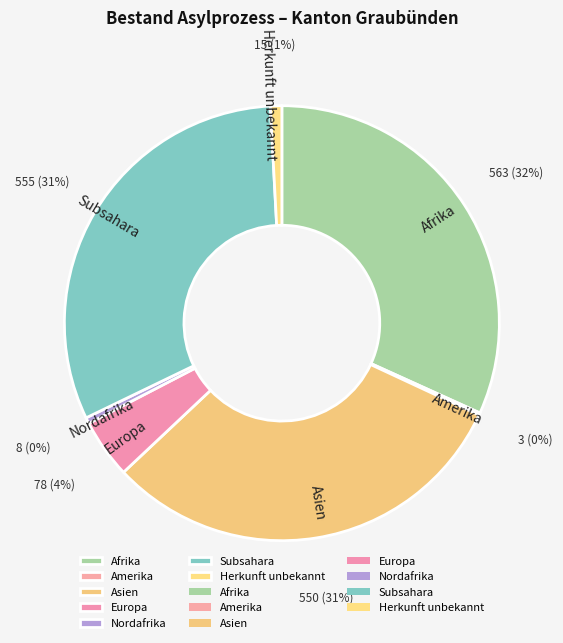

The Asien slice represents 31% of the pie. True or false?

True